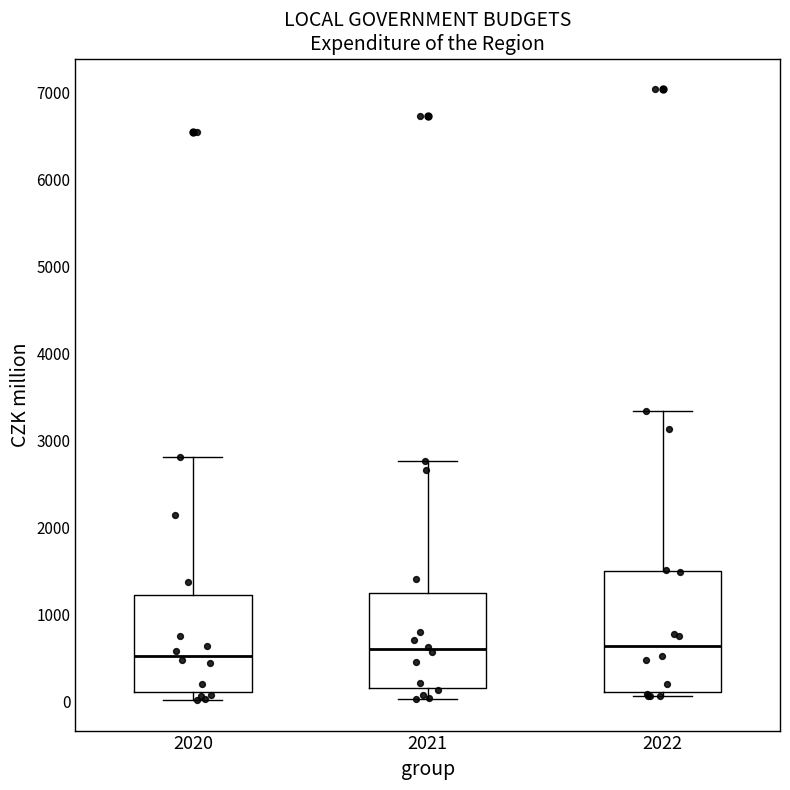

Reading left to right, transcribe this box plot: for each box, give where its median line is, the range the box spans, and where its two whiskers end, as read against the y-axis. The values are not printed on the chart, so give them approximately, as read against the axis.

2020: median 500, box 100 to 1200, whiskers 0 to 2800
2021: median 600, box 100 to 1200, whiskers 0 to 2800
2022: median 600, box 100 to 1500, whiskers 100 (just below the box's lower edge) to 3300